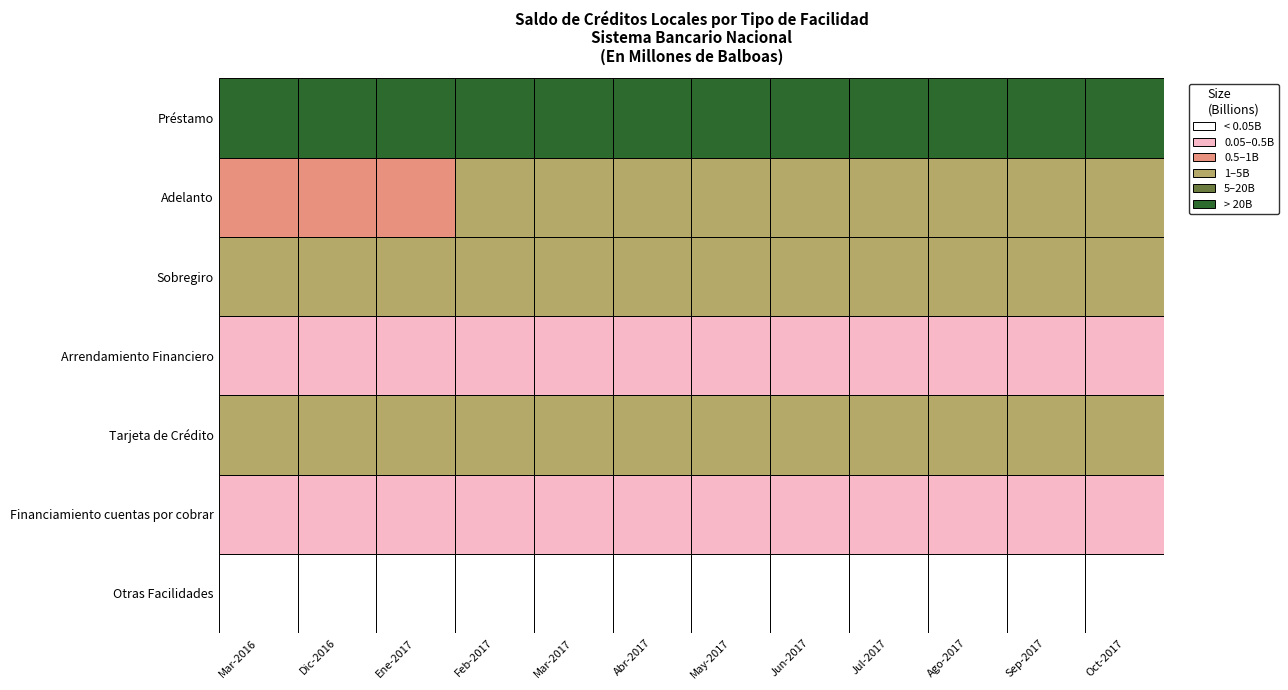

The Adelanto series shows 1443805602.2 at 9. True or false?

True